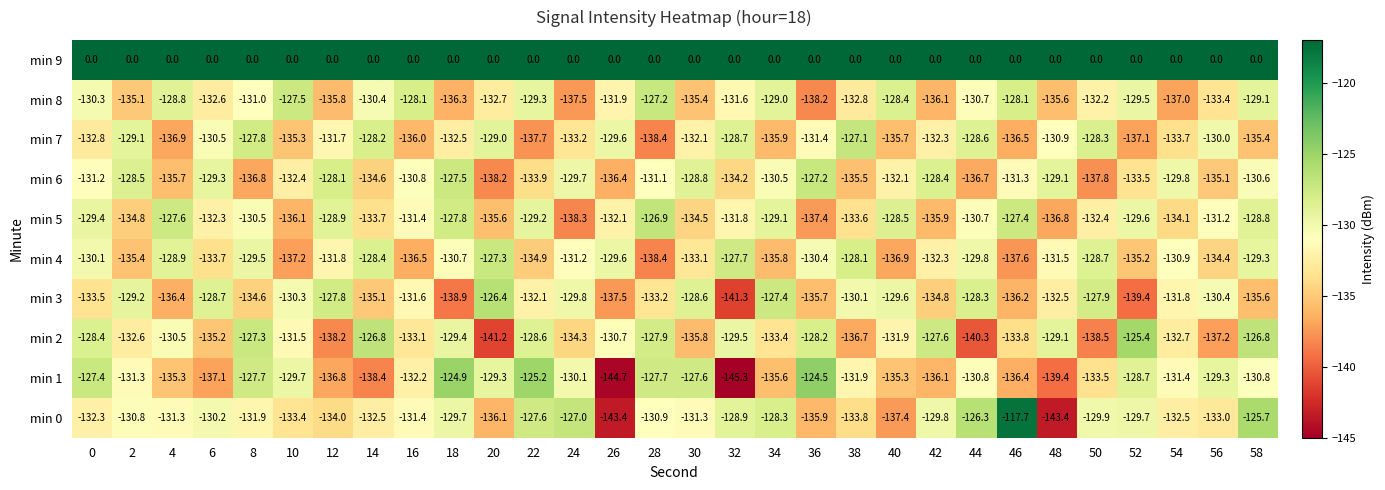

At which category is the sum across all series the highest?

58